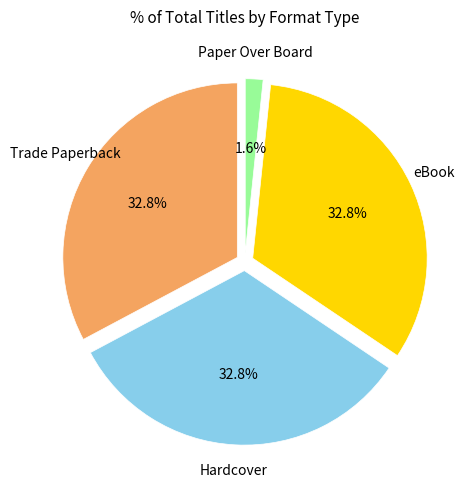

Does any single category account for the majority?

No